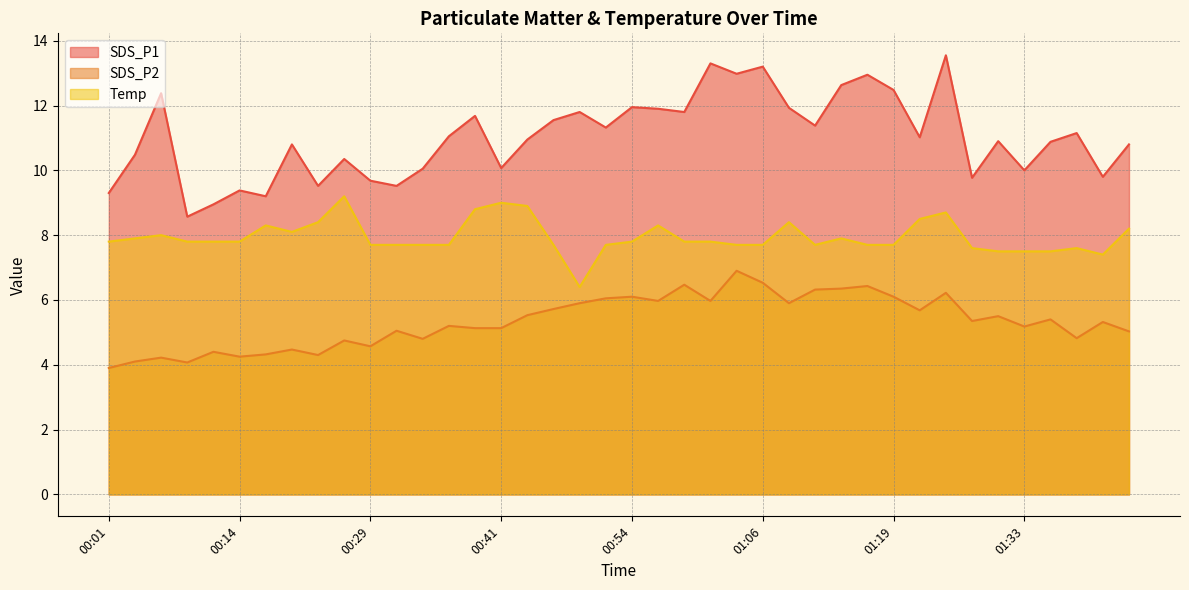

What is the total value across all series at 00:01?

21.0